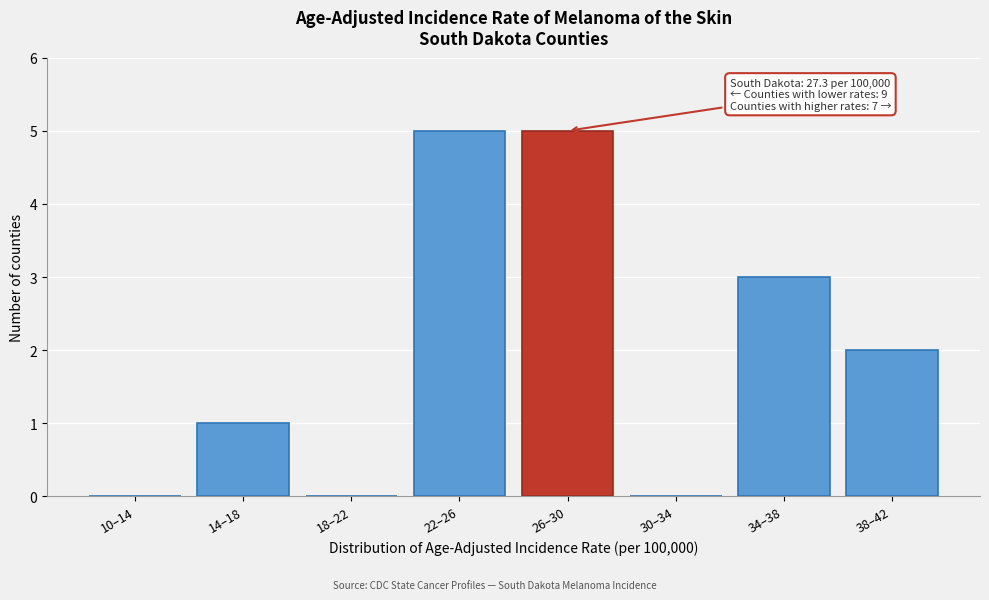

Reading left to right, list all the values displayed in this chart.

10–14=0	14–18=1	18–22=0	22–26=5	26–30=5	30–34=0	34–38=3	38–42=2